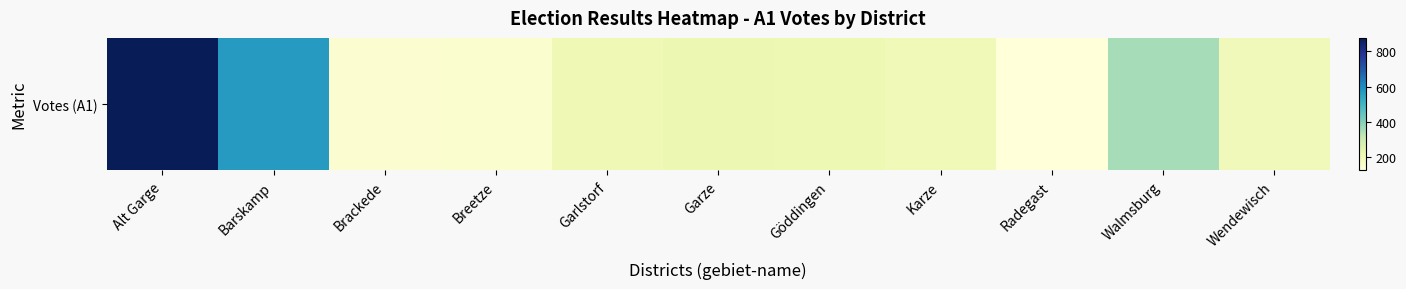

Read the value at Garze, to the nearest 50.

200